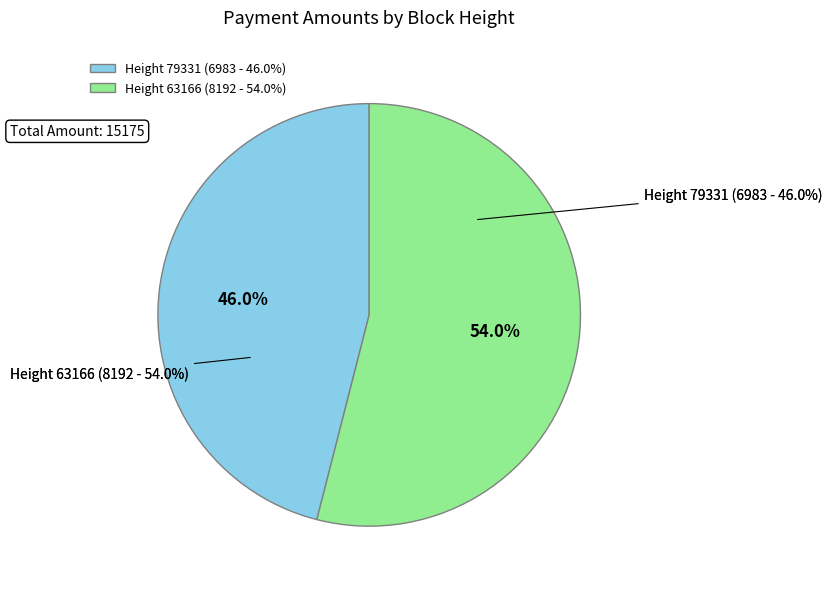

What is the change in value from 79331 to 63166?

+1209